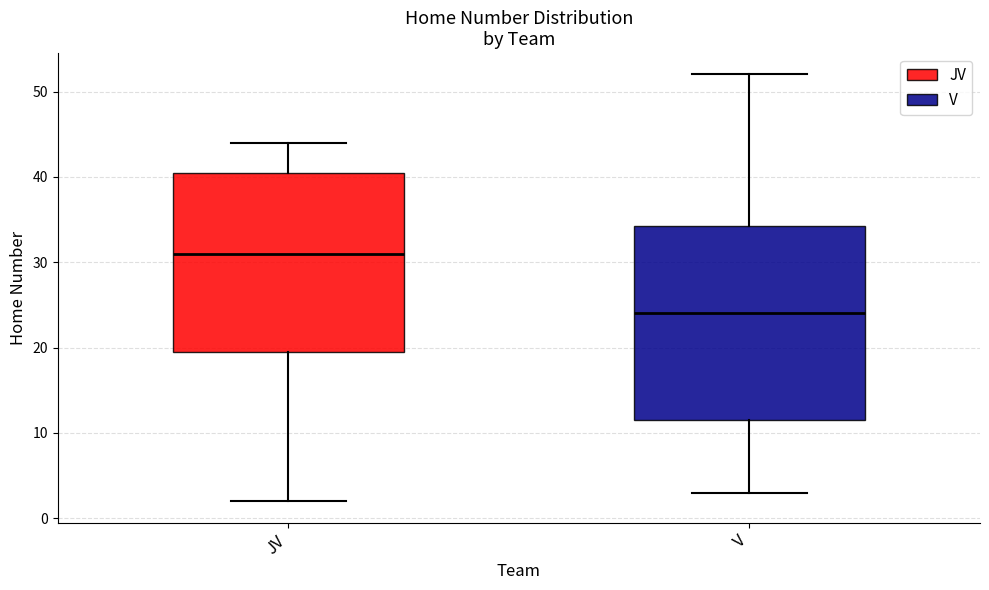

Reading left to right, read every box against the y-axis: the position of its median line, the range the box covers, and the ends of its whiskers. The values are not printed on the chart, so give them approximately, as read against the axis.

JV: median 31, box 20 to 41, whiskers 2 to 44
V: median 24, box 12 to 34, whiskers 3 to 52